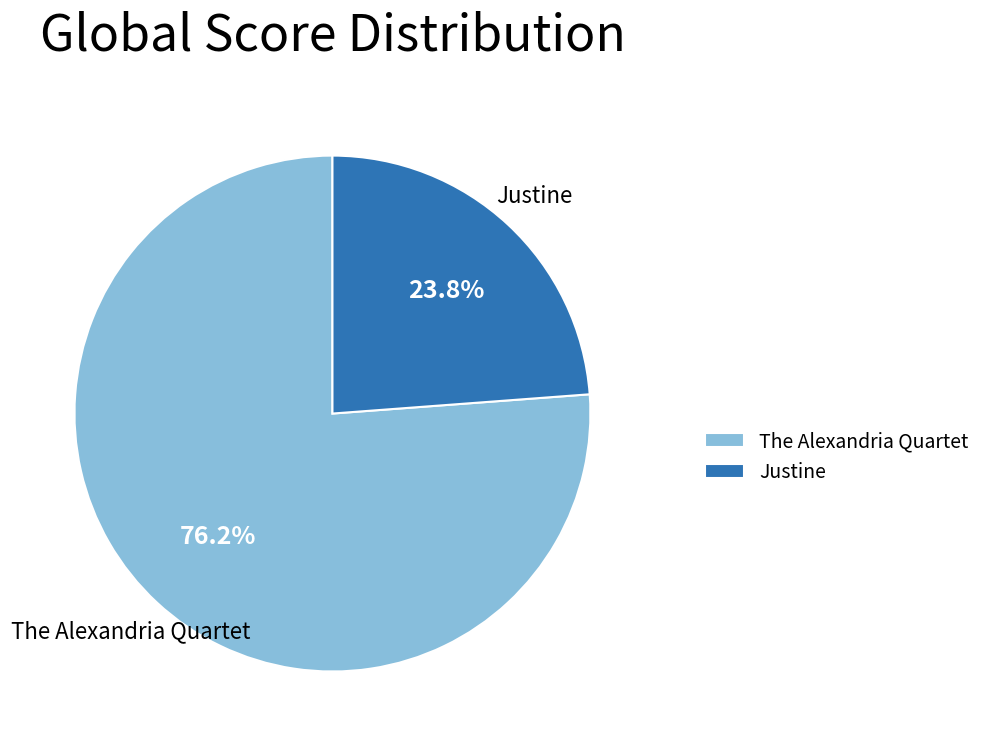

Is the sum of The Alexandria Quartet and Justine greater than half?

Yes